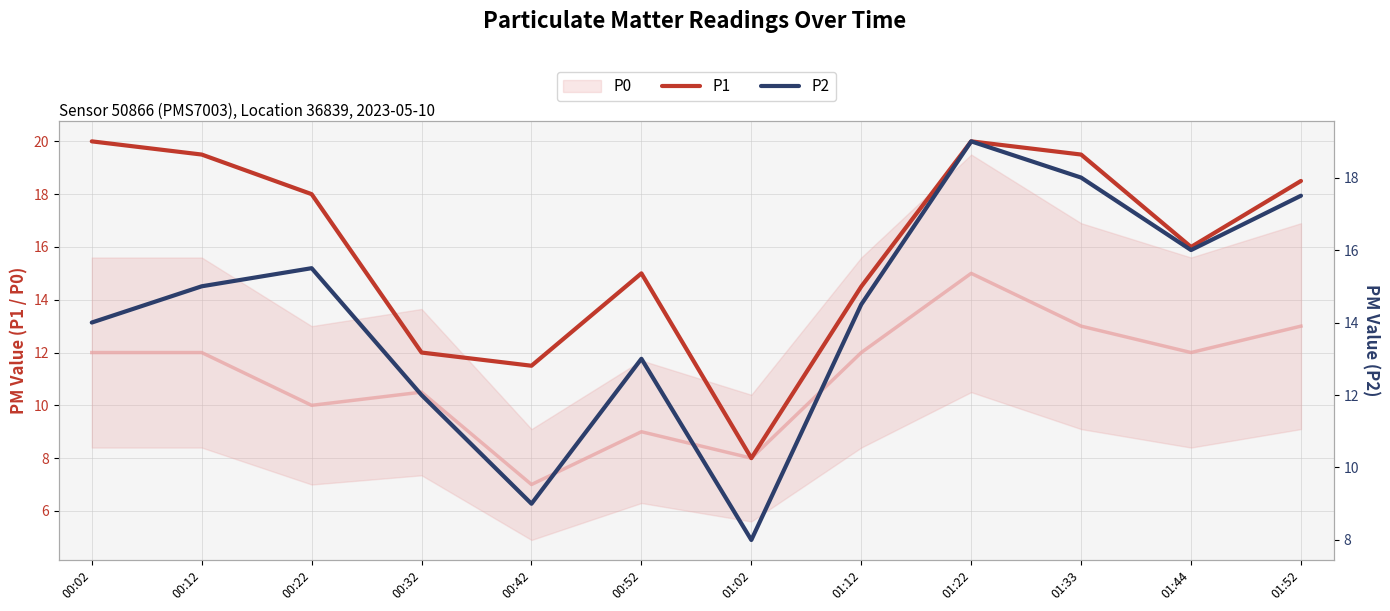

What is the difference between the P2 values at 00:42 and 01:44?

7.0